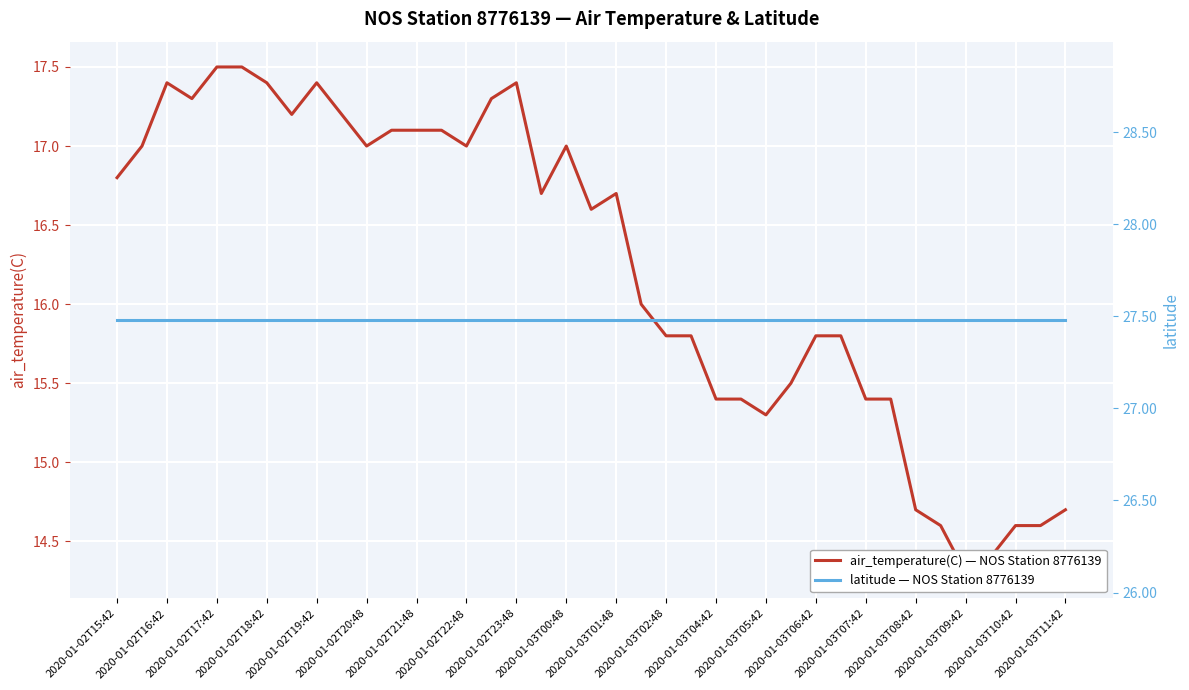

The latitude — NOS Station 8776139 series shows 45.1 at 2020-01-03T07:42. True or false?

False